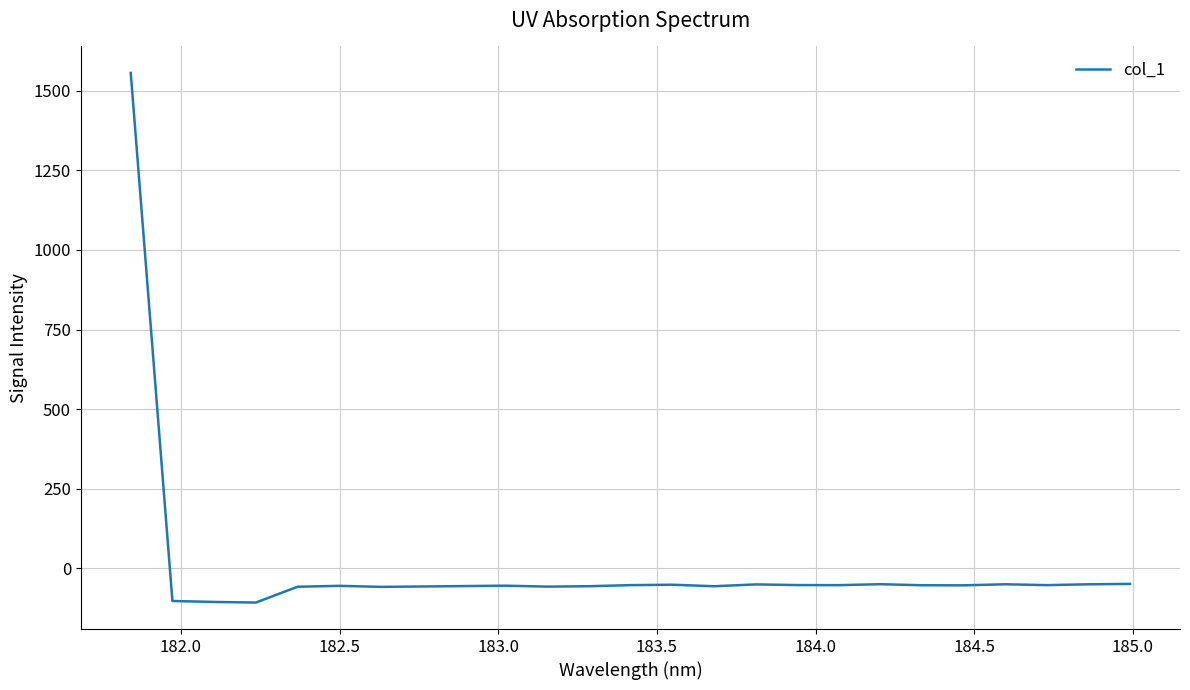

What is the difference between the maximum and minimum values?

1664.3